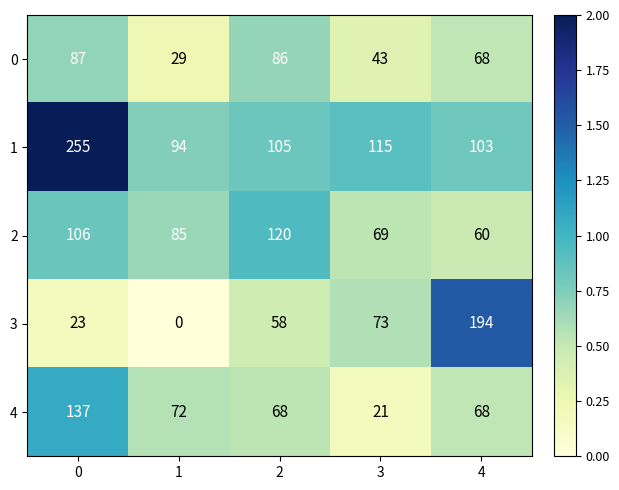

What is the approximate value of 1 at 2?

105